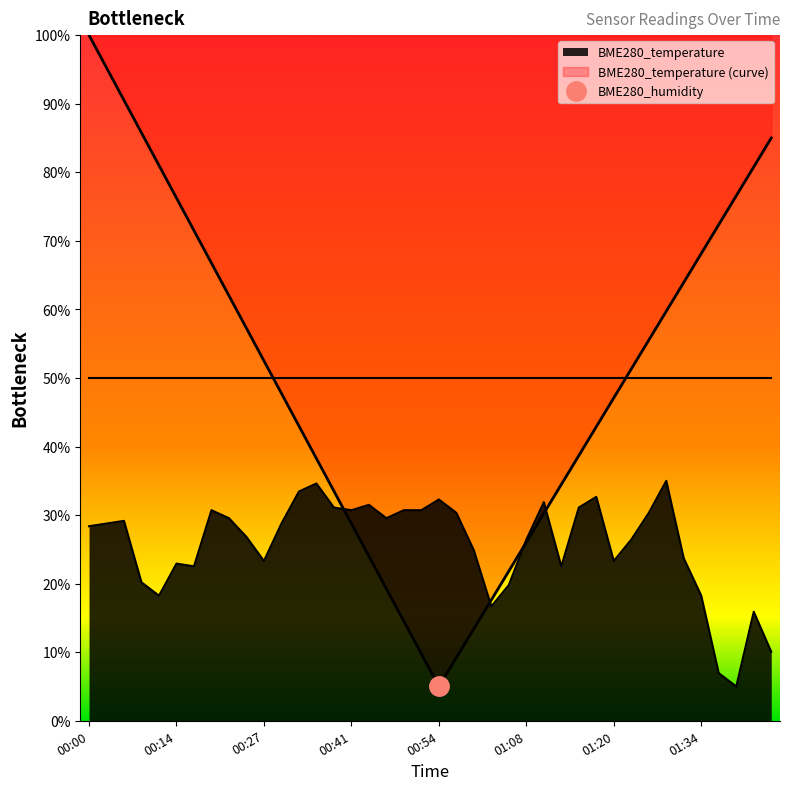

Reading left to right, extract all data points from this chart.

28.4	28.8	29.2	20.2	18.2	22.9	22.5	30.7	29.5	26.8	23.3	28.8	33.4	34.6	31.1	30.7	31.5	29.5	30.7	30.7	32.3	30.3	24.9	16.7	19.8	26.4	31.9	22.5	31.1	32.7	23.3	26.4	30.3	35.0	23.7	18.2	6.9	5.0	15.9	10.1